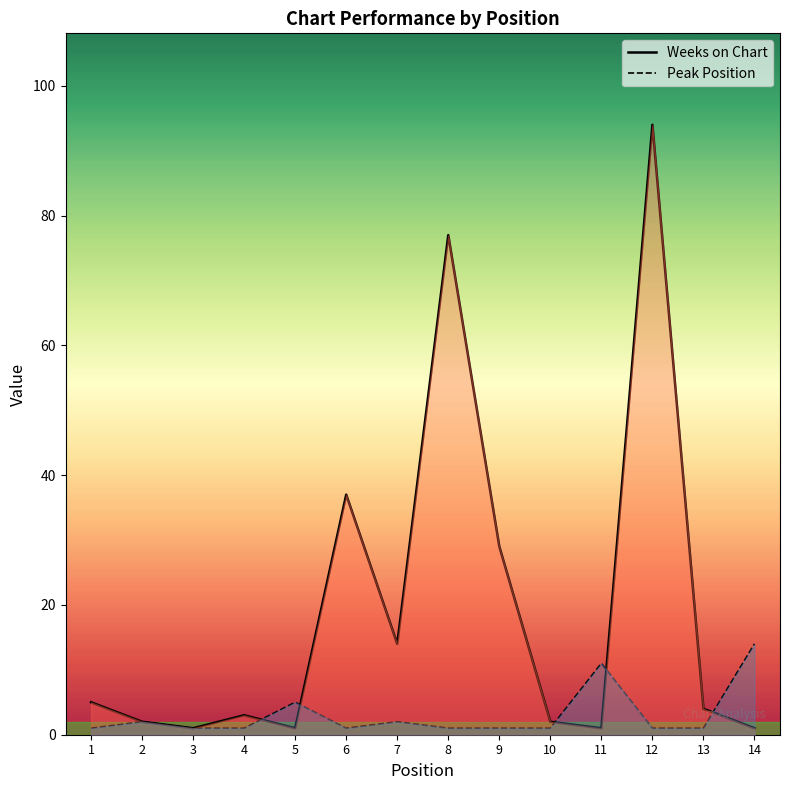

At which category is the sum across all series the highest?

12